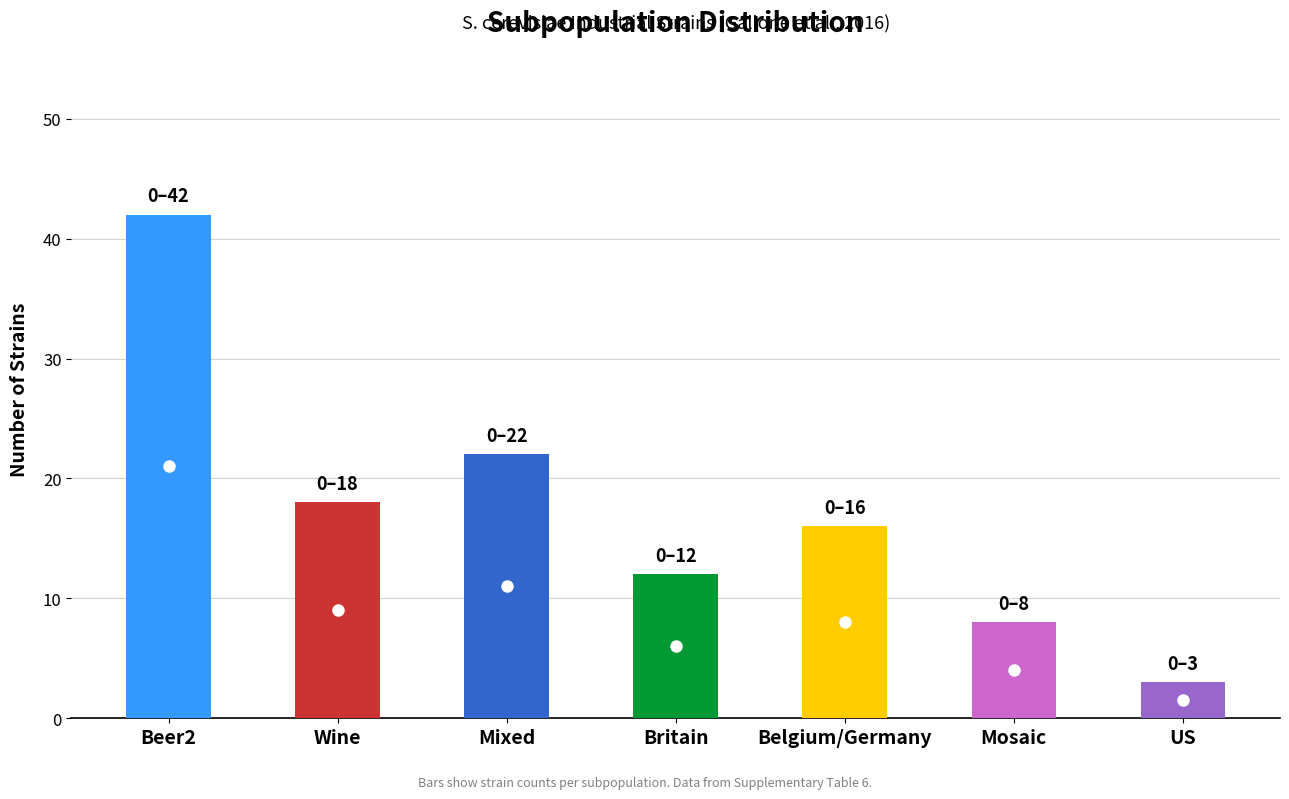

What is the approximate value at Wine, to the nearest 10?

20